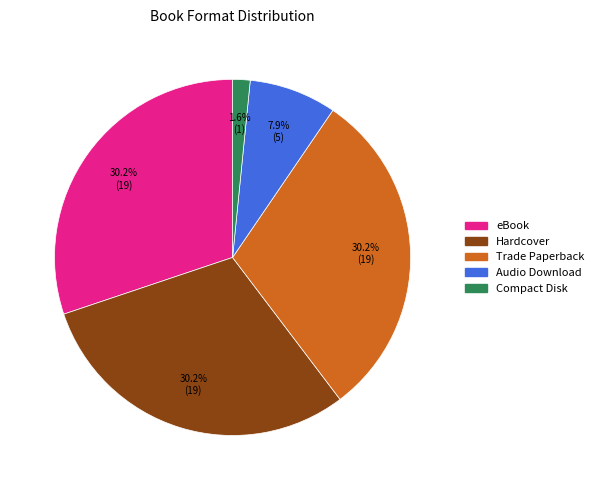

What is the total percentage of Hardcover and Trade Paperback?

60.3%